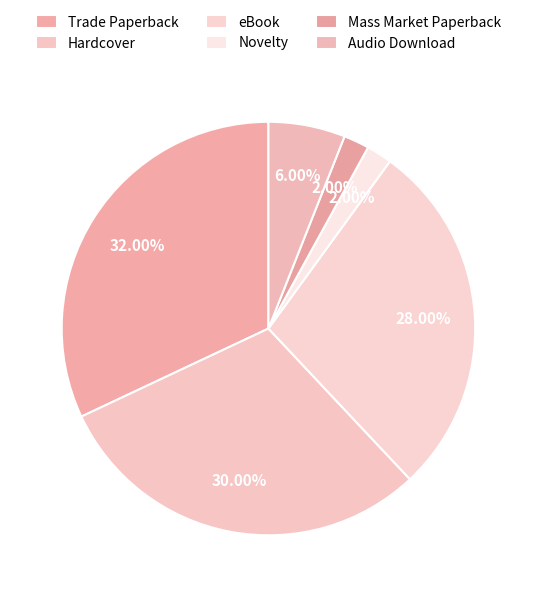

Does Trade Paperback account for over 50% of the chart?

No